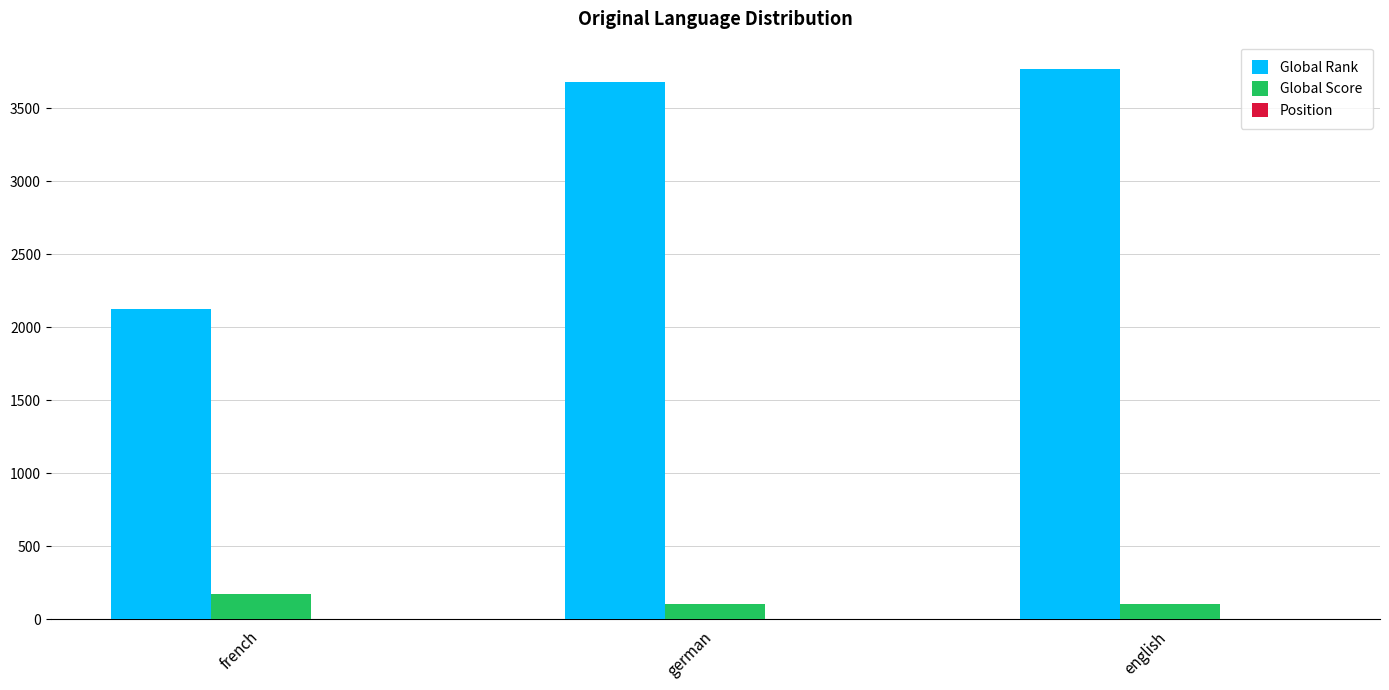

How many categories are shown in the chart?

3